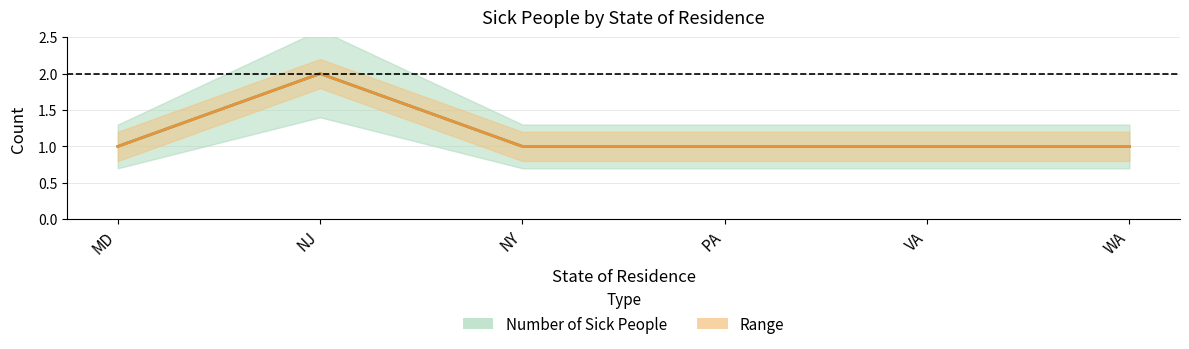

The Number of Sick People series shows 1 at NY. True or false?

True